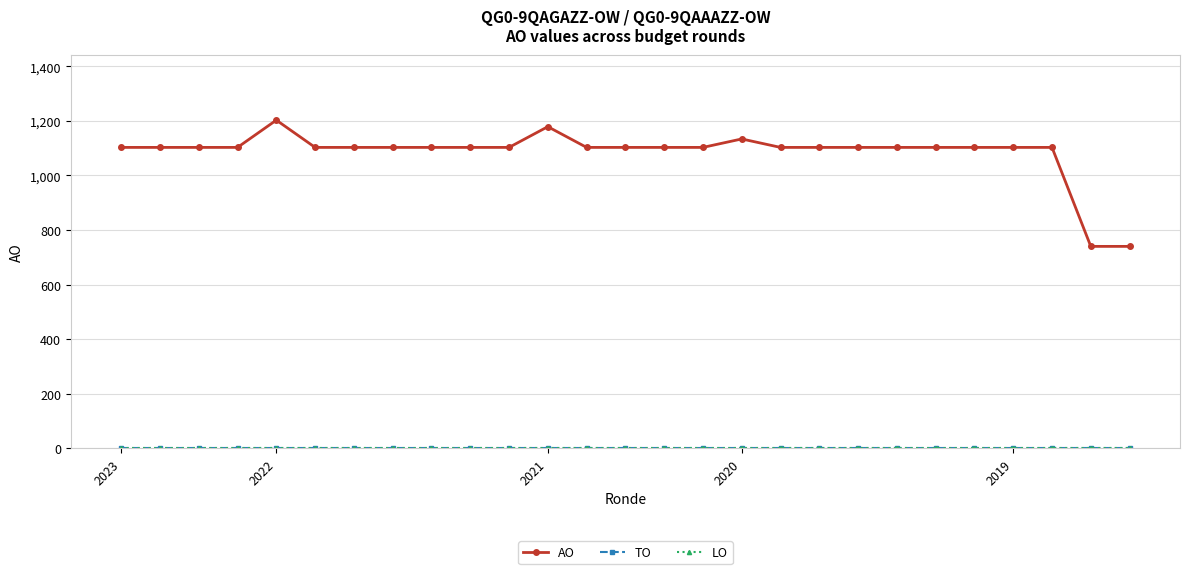

Does the chart have visible grid lines?

Yes